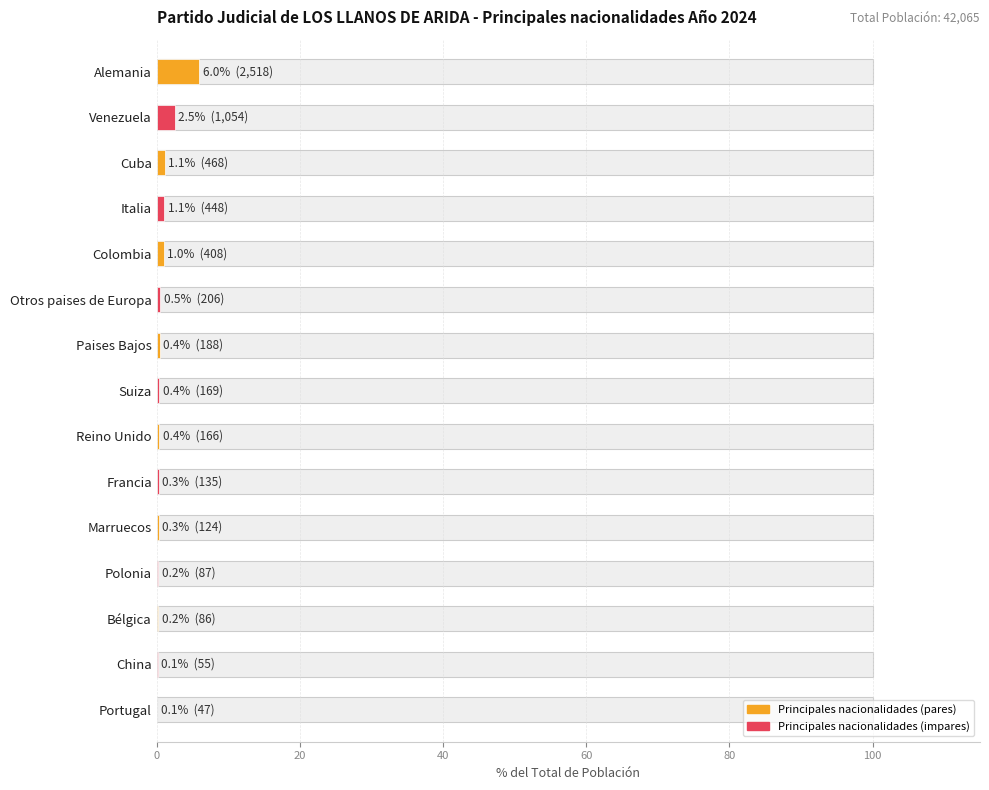

What is the sum of all values?

14.6